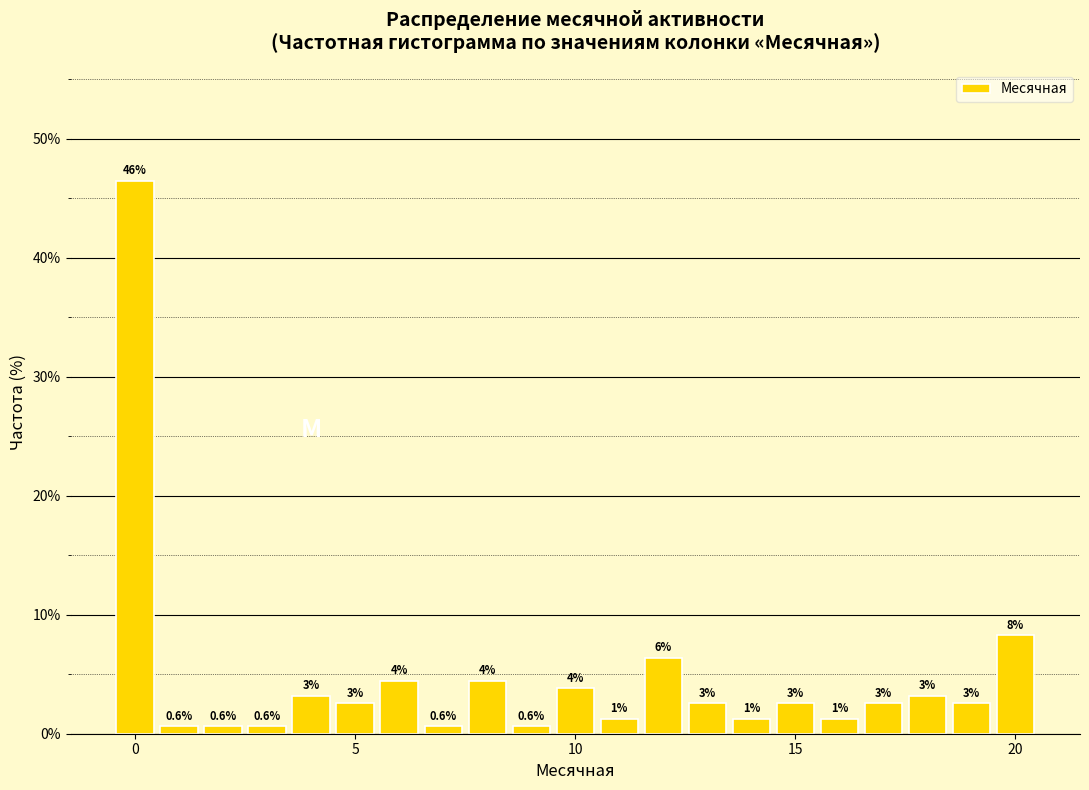

Read against the x-axis, roughly where is the centre of the tallest bar?

0.0